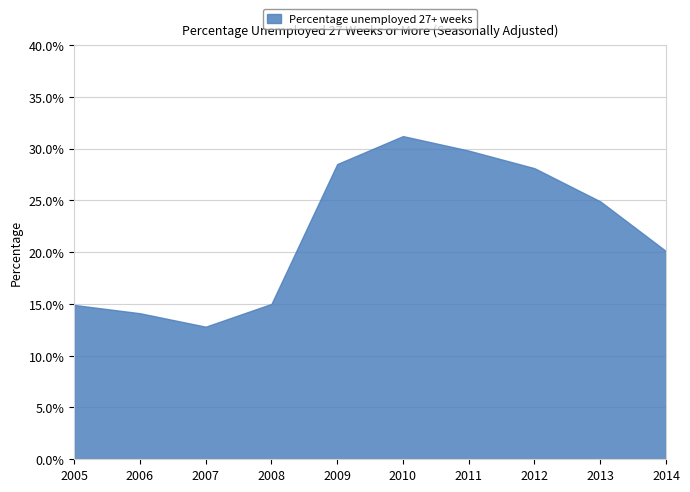

True or false: the data shows 52.9 at 2011.

False